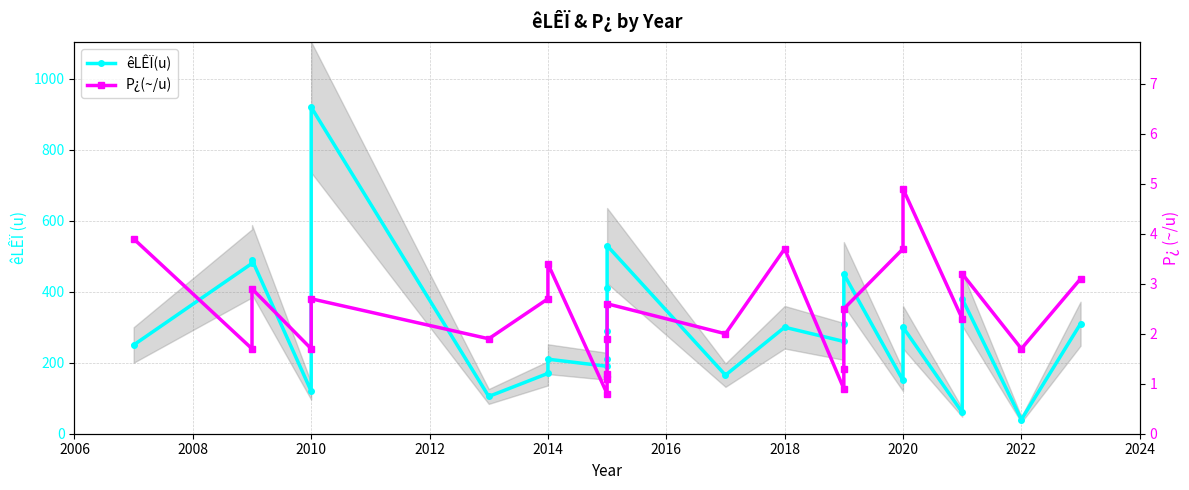

True or false: P¿(~/u) has more than 1 interior local peaks.

True